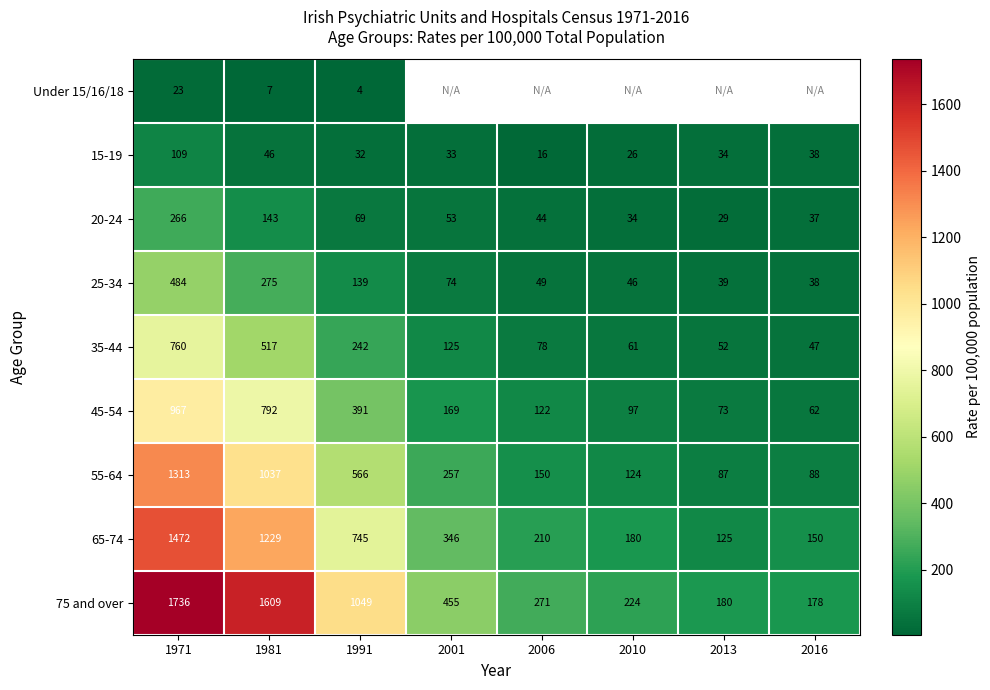

At which category is the sum across all series the highest?

1971